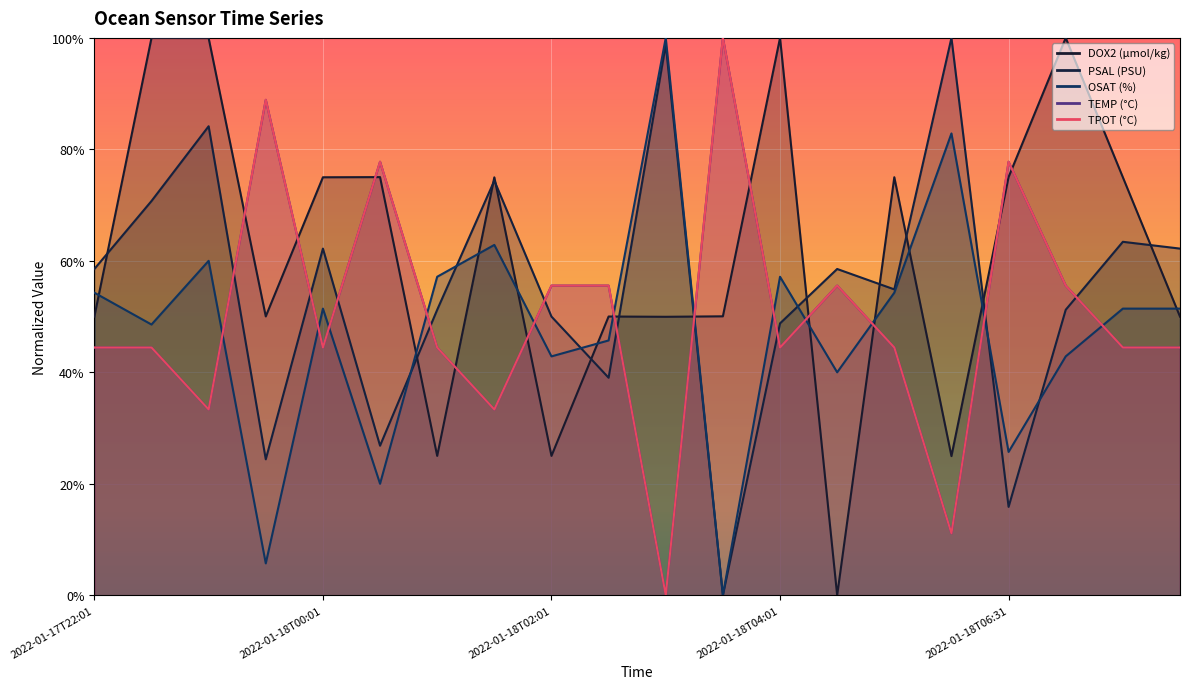

How many interior local valleys does the DOX2 (µmol/kg) series have?

6